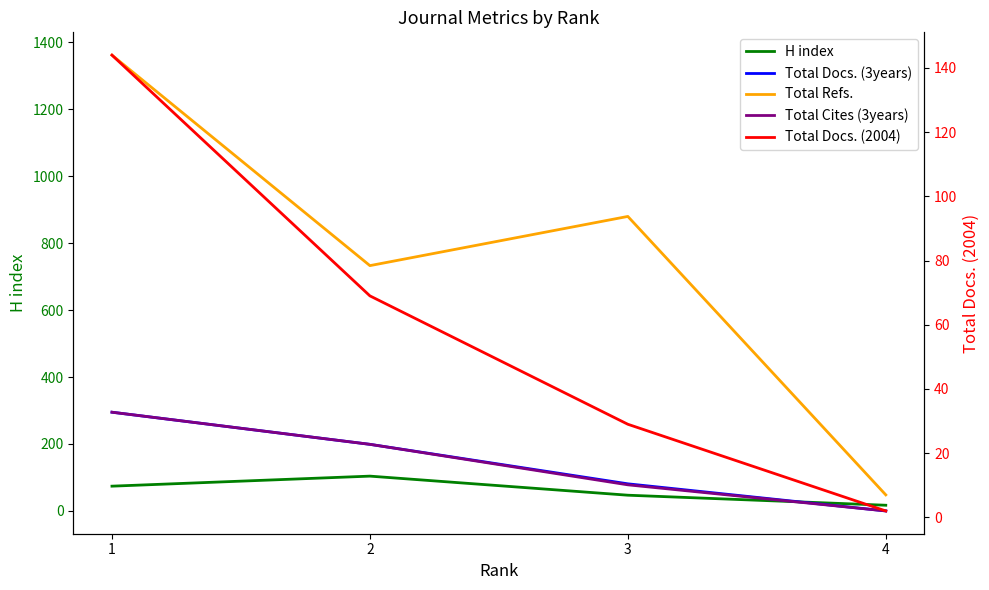

True or false: Total Docs. (3years) has a value of 0 at 4.

True